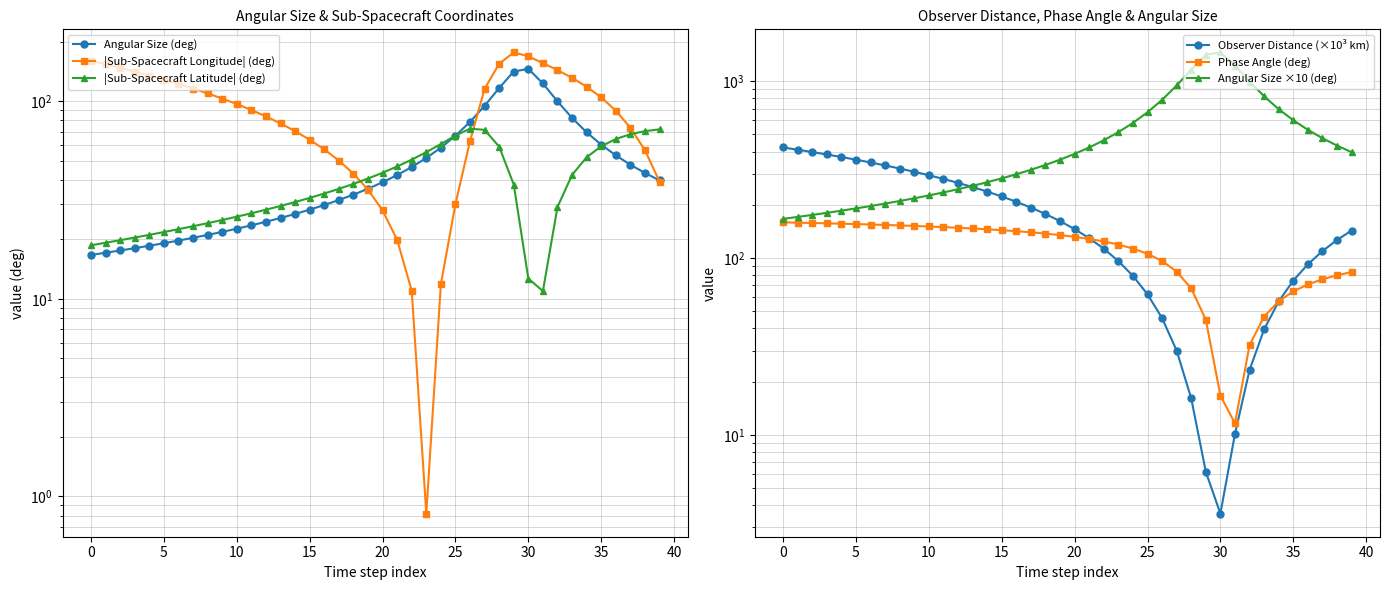

What is the label of the 35th point from the left?

34